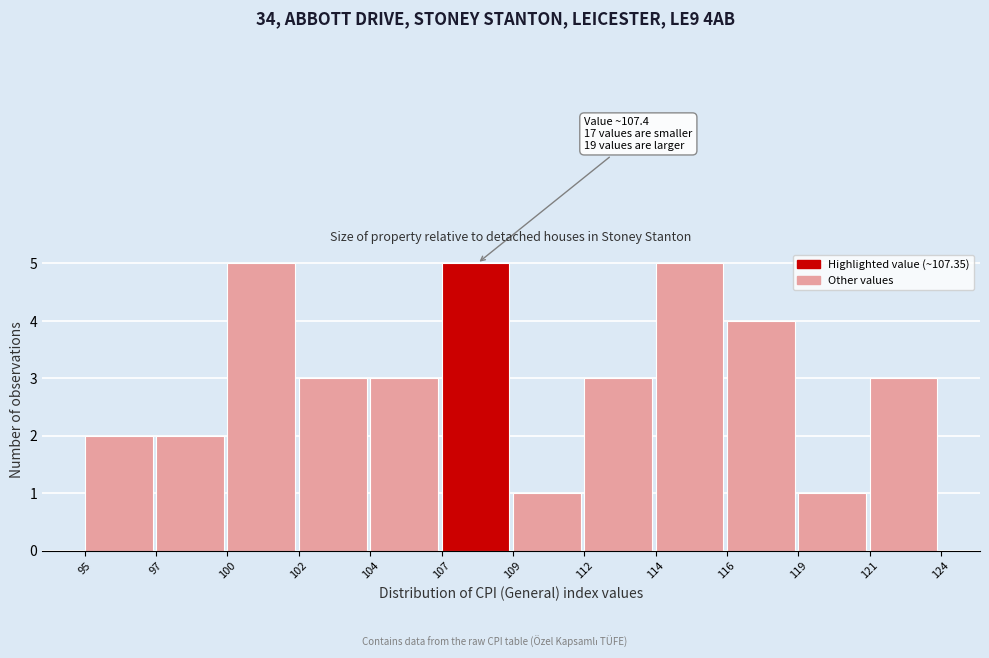

Reading left to right, list all the values displayed in this chart.

2	2	5	3	3	5	1	3	5	4	1	3